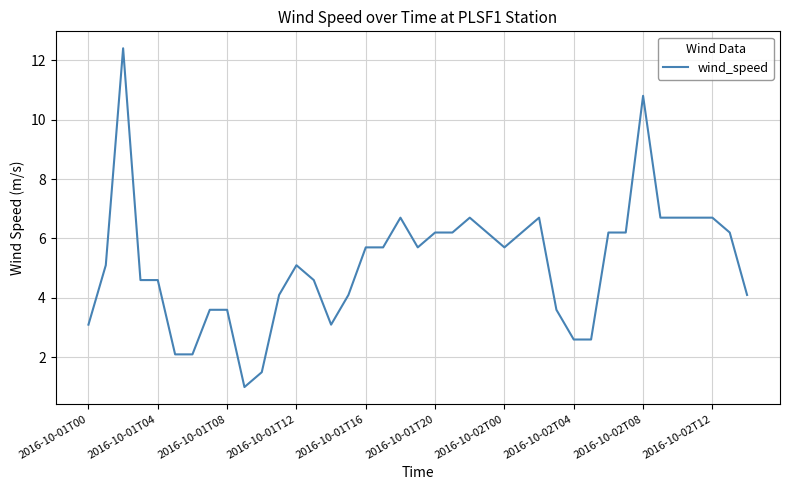

How many lines are shown in the chart?

1